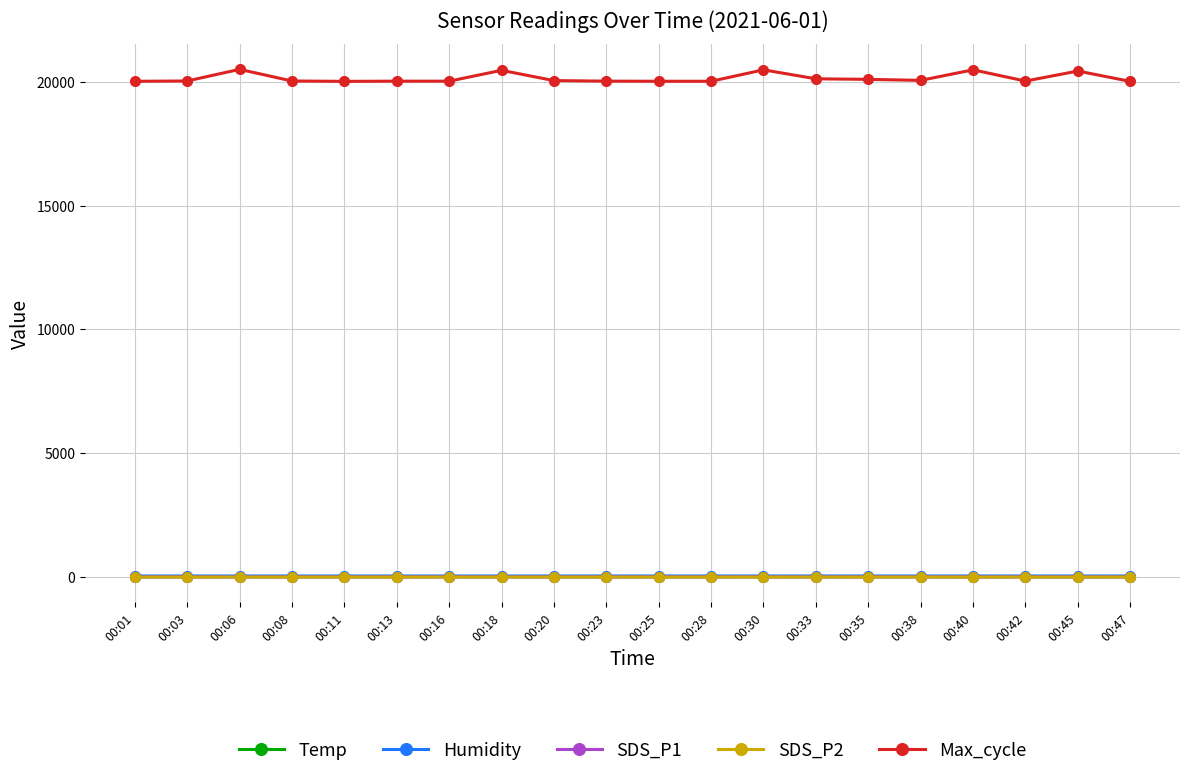

What is the minimum value for Max_cycle?

20020.0